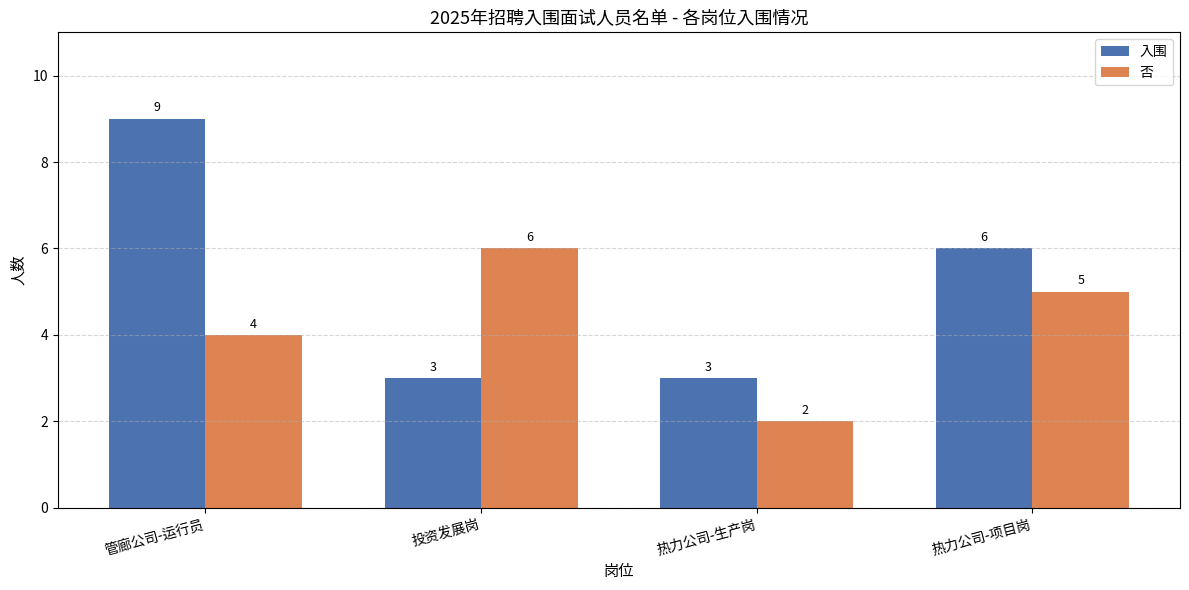

The value of 否 at 管廊公司-运行员 is 4. True or false?

True